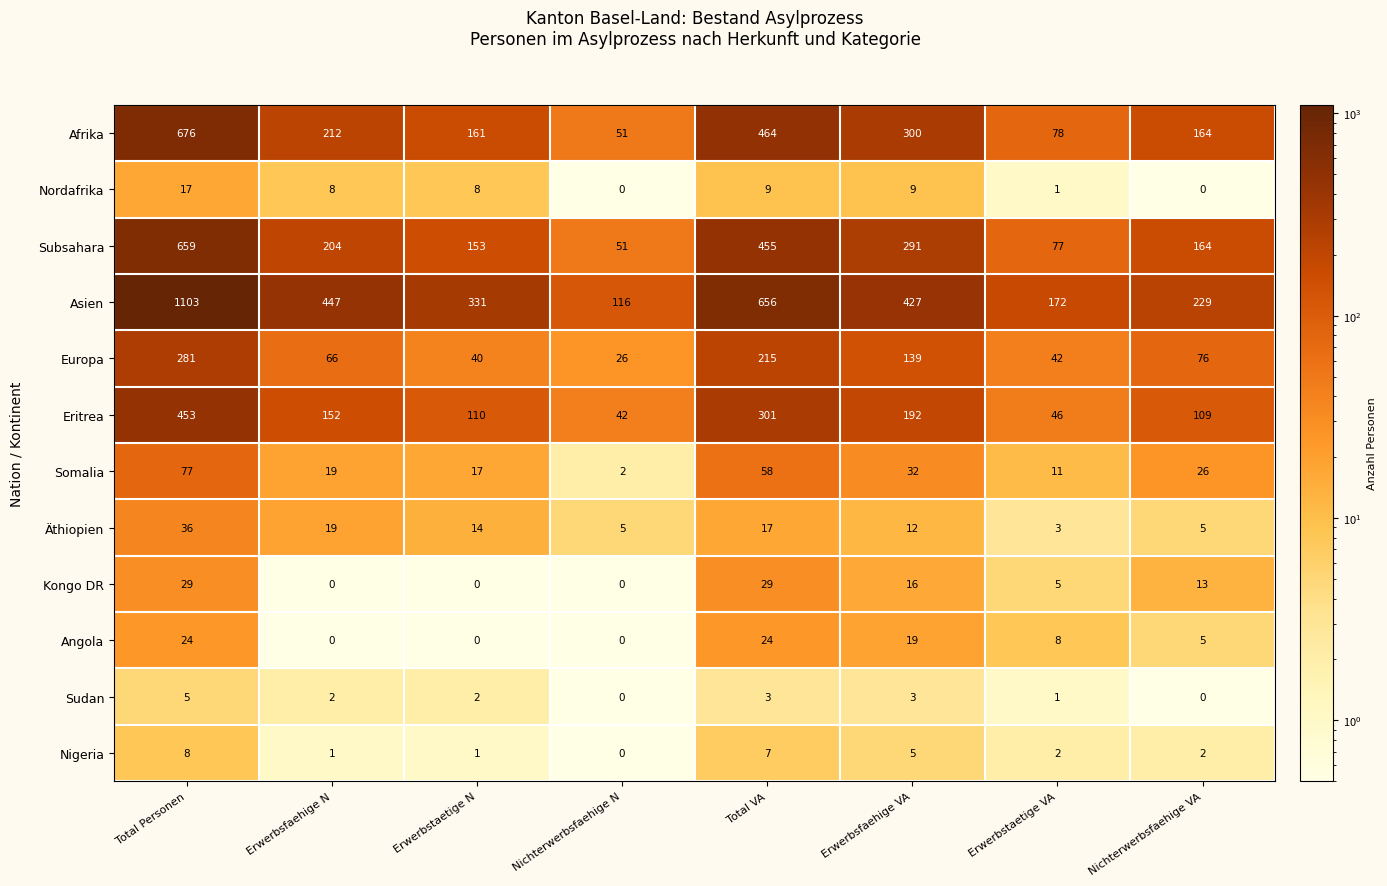

Is it true that Afrika equals 78 at Erwerbstaetige VA?

True